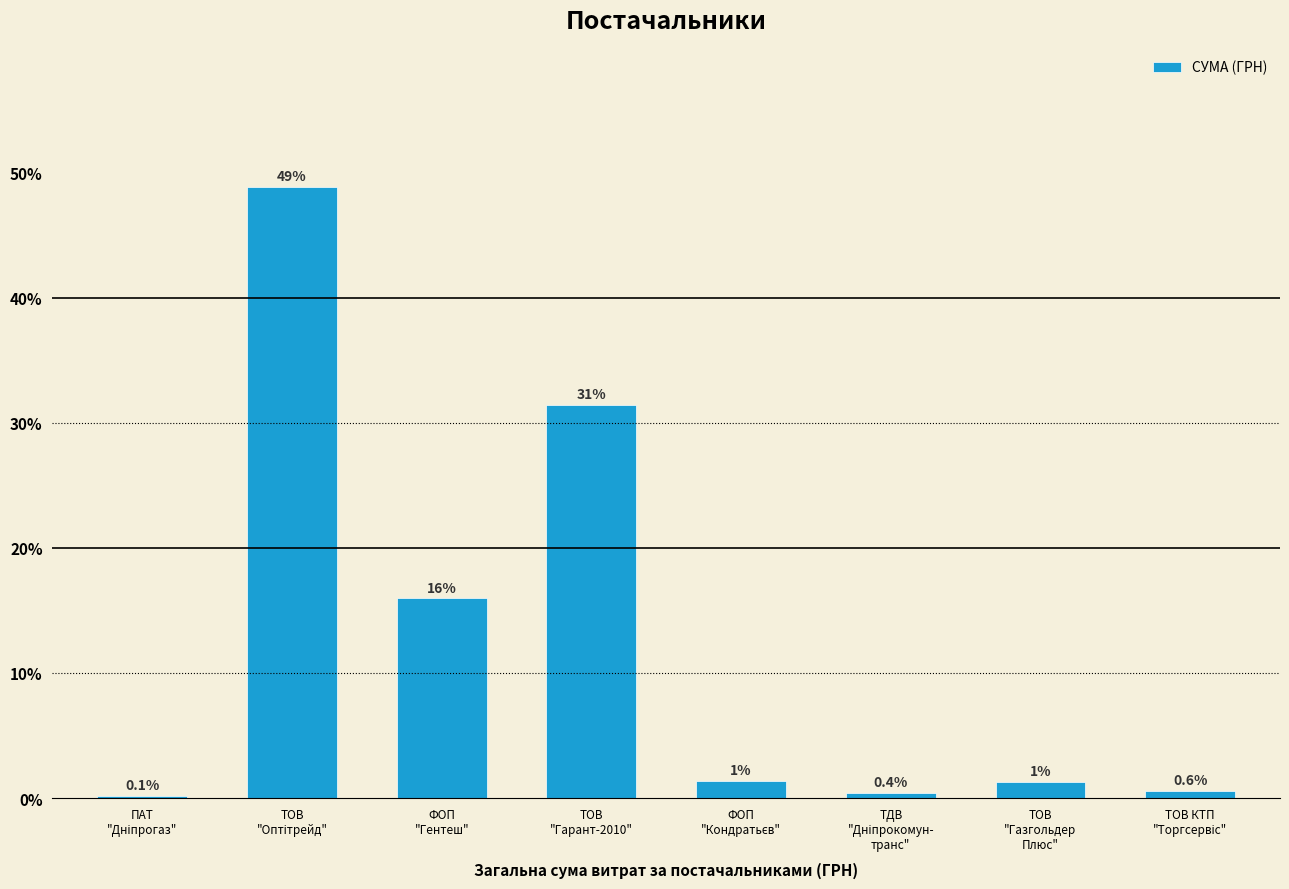

What is the maximum value shown in the chart?

48.8